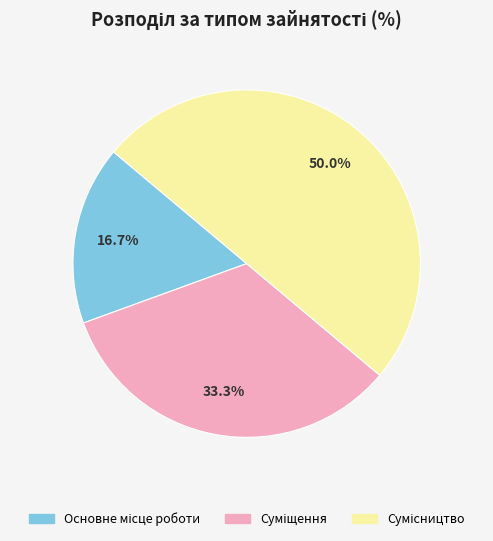

True or false: Сумісництво accounts for 50% of the total.

True